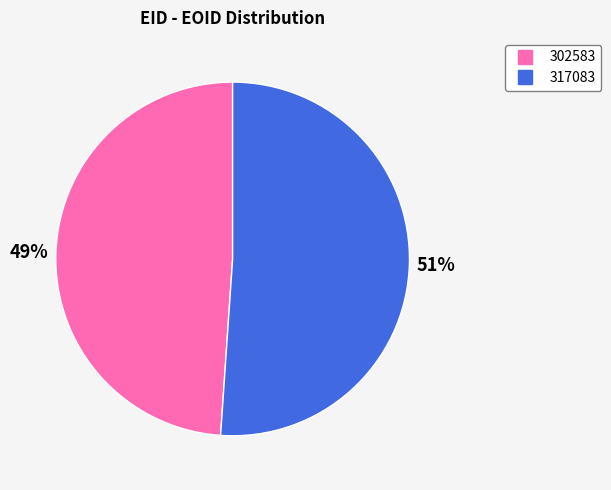

Which slice is the smallest?

302583